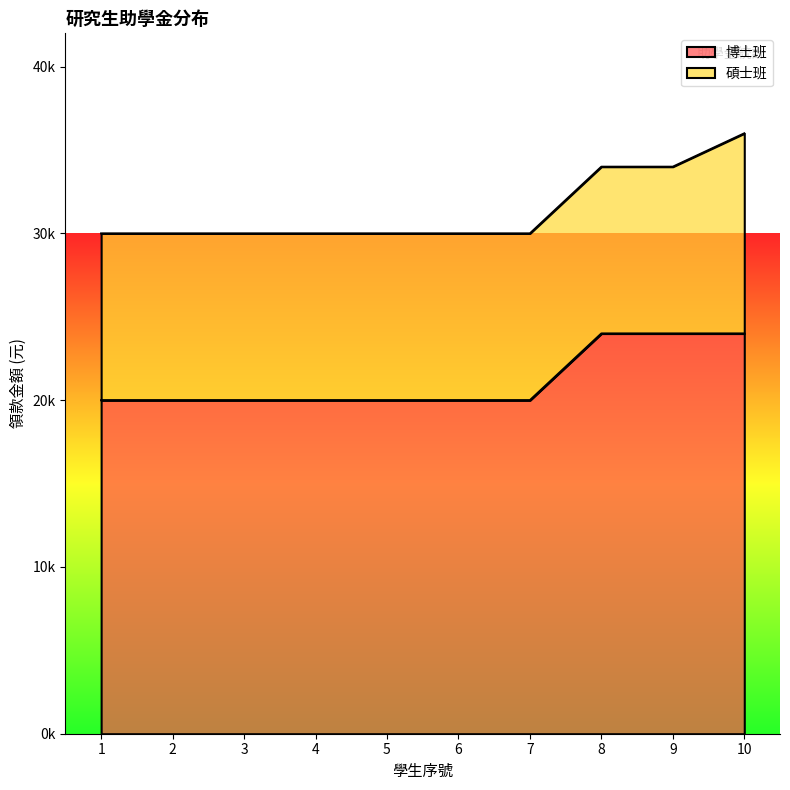

What is the difference between the maximum and second lowest values?

4000